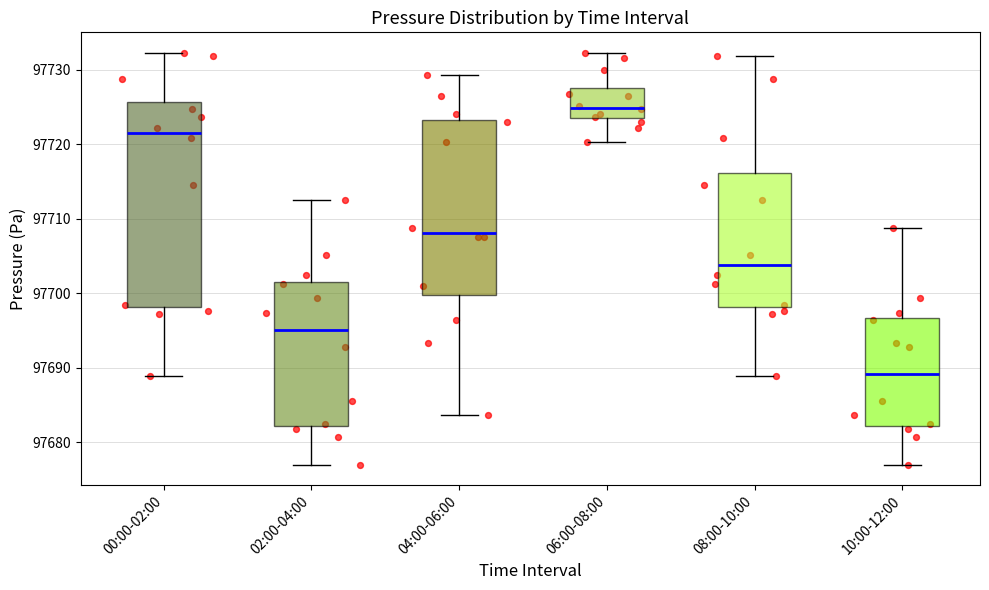

Comparing the boxes themselves (not the whiskers), which one is the tallest?

00:00-02:00